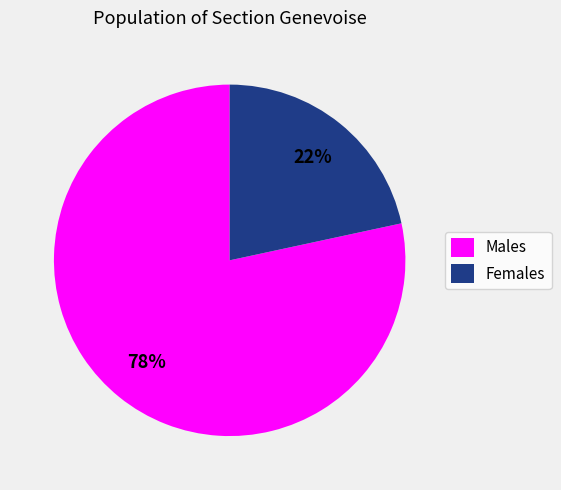

To the nearest percent, what portion does Males represent?

78%